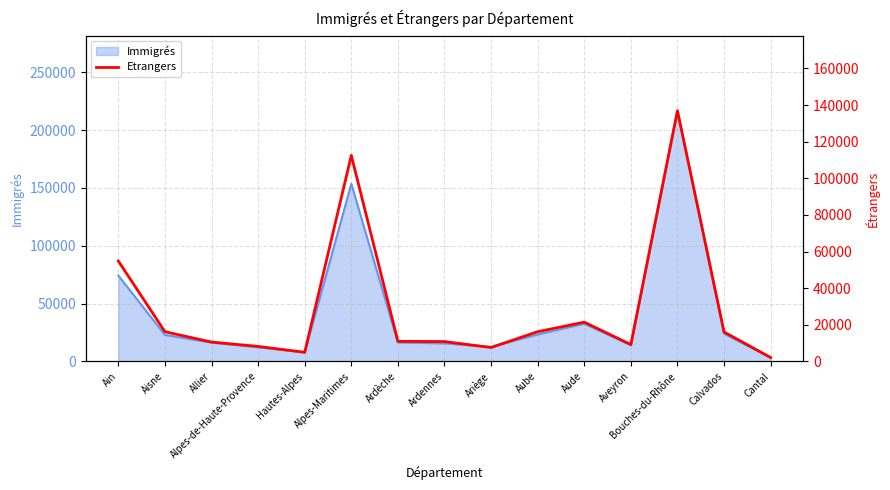

List the labels in order of value, largest first.

Bouches-du-Rhône, Alpes-Maritimes, Ain, Aude, Aube, Aisne, Calvados, Ardèche, Ardennes, Allier, Aveyron, Alpes-de-Haute-Provence, Ariège, Hautes-Alpes, Cantal